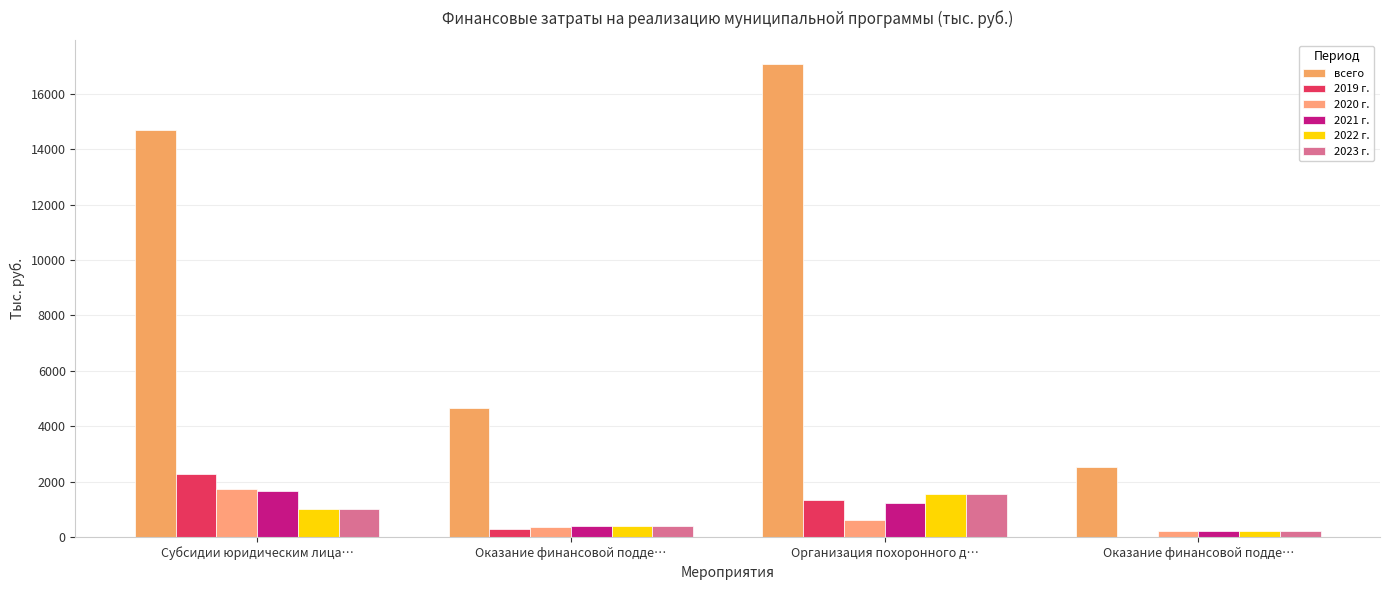

List the series in order of their peak value, highest first.

всего, 2019 г., 2020 г., 2021 г., 2022 г., 2023 г.